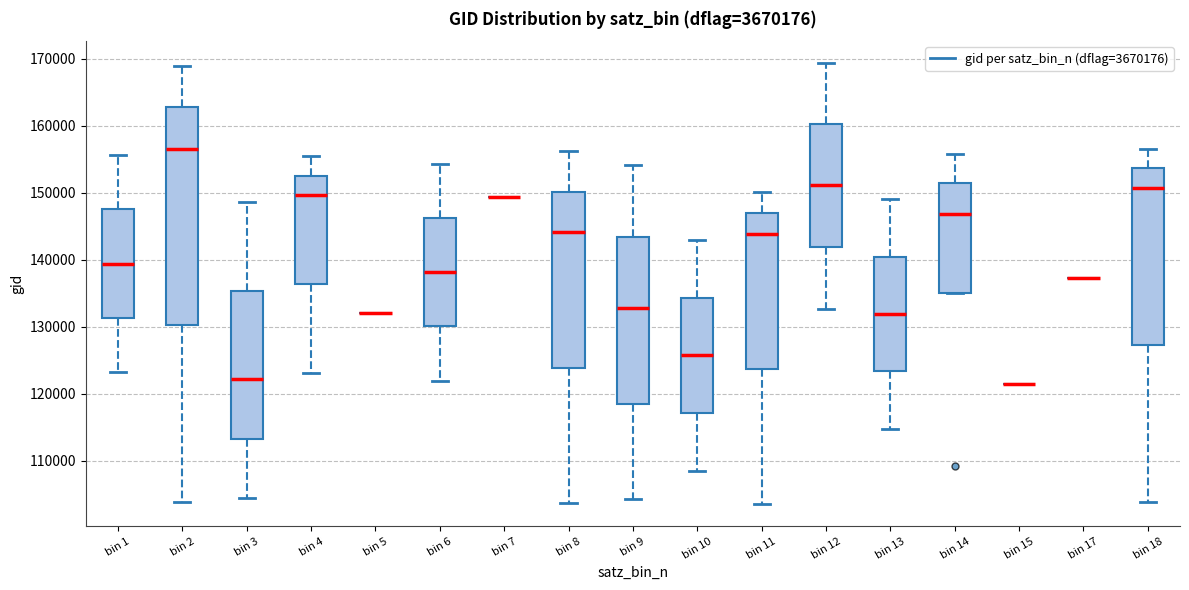

Reading left to right, transcribe this box plot: for each box, give where its median line is, the range the box spans, and where its two whiskers end, as read against the y-axis. The values are not printed on the chart, so give them approximately, as read against the axis.

bin 1: median 139000, box 131000 to 148000, whiskers 123000 to 156000
bin 2: median 157000, box 130000 to 163000, whiskers 104000 to 169000
bin 3: median 122000, box 113000 to 135000, whiskers 104000 to 149000
bin 4: median 150000, box 136000 to 153000, whiskers 123000 to 155000
bin 5: box collapsed to a line at 132000, whiskers 132000 to 132000
bin 6: median 138000, box 130000 to 146000, whiskers 122000 to 154000
bin 7: box collapsed to a line at 149000, whiskers 149000 to 149000
bin 8: median 144000, box 124000 to 150000, whiskers 104000 to 156000
bin 9: median 133000, box 118000 to 143000, whiskers 104000 to 154000
bin 10: median 126000, box 117000 to 134000, whiskers 108000 to 143000
bin 11: median 144000, box 124000 to 147000, whiskers 103000 to 150000
bin 12: median 151000, box 142000 to 160000, whiskers 133000 to 169000
bin 13: median 132000, box 123000 to 140000, whiskers 115000 to 149000
bin 14: median 147000, box 135000 to 151000, whiskers 135000 to 156000
bin 15: box collapsed to a line at 121000, whiskers 121000 to 121000
bin 17: box collapsed to a line at 137000, whiskers 137000 to 137000
bin 18: median 151000, box 127000 to 154000, whiskers 104000 to 157000